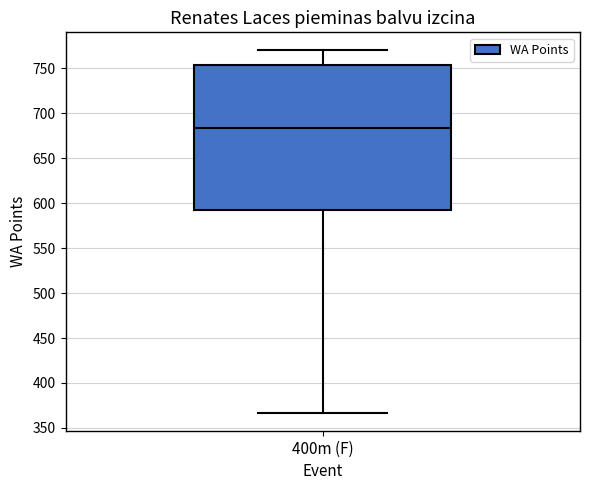

Transcribe this box plot: give where the median line is, the range the box spans, and where the two whiskers end, as read against the y-axis. The values are not printed on the chart, so give them approximately, as read against the axis.

median 685, box 595 to 755, whiskers 365 to 770